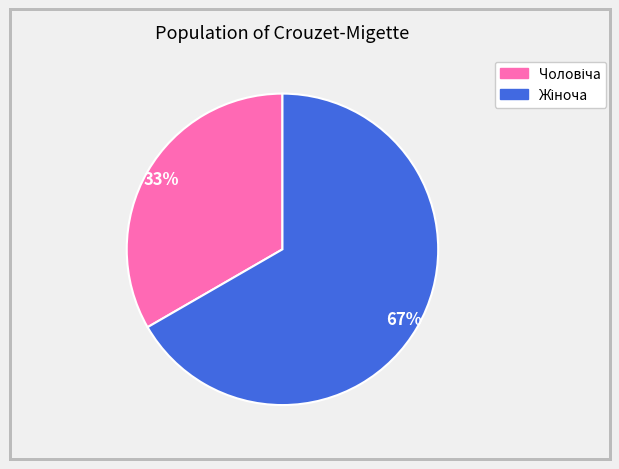

Does any single category account for the majority?

Yes